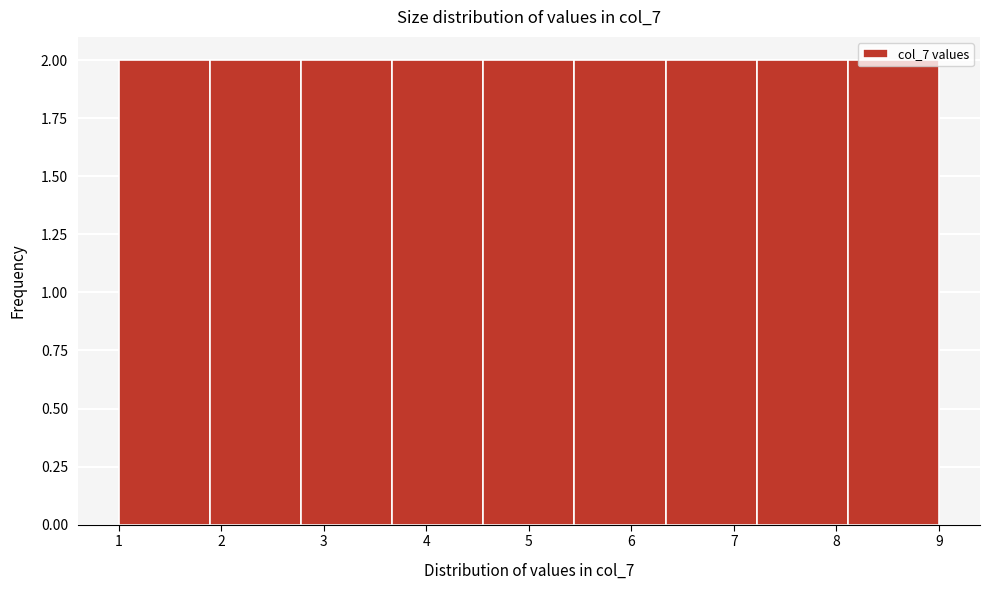

How tall is the bar that spans 7.2 to 8.1 on the x-axis? Neither the bar edges nor the heights are printed on the chart, so give them approximately, as read against the axes.

2